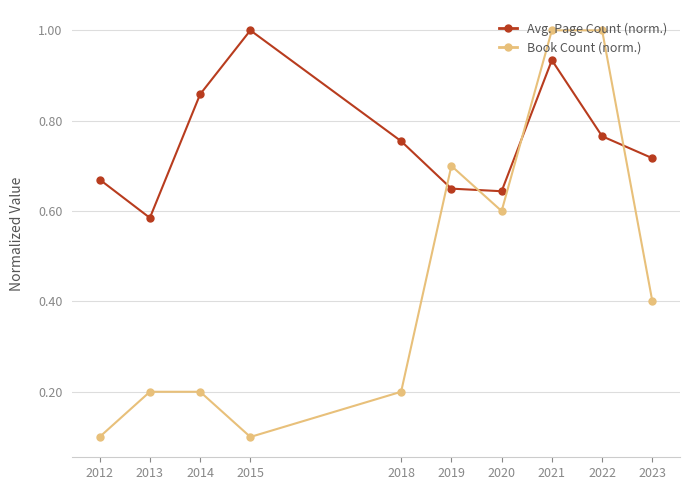

How many intersections are there between Avg. Page Count (norm.) and Book Count (norm.)?

4